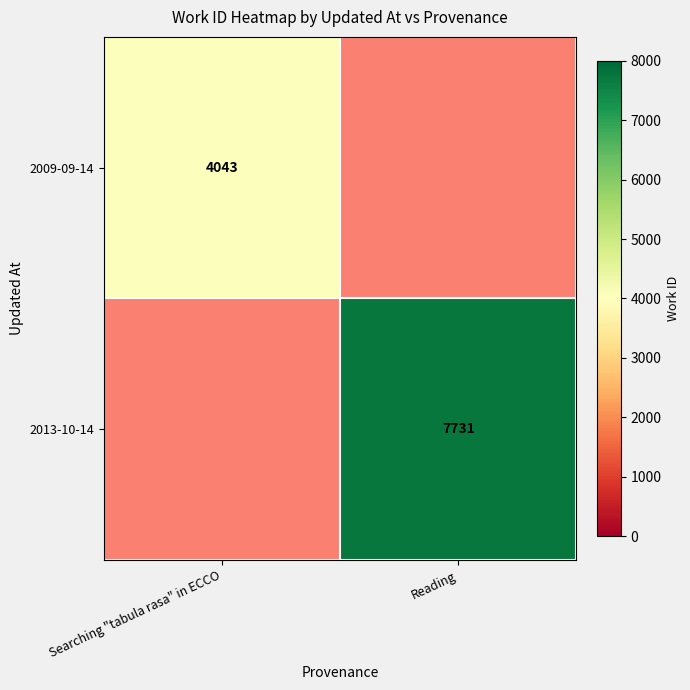

At which category does the chart reach its peak across all series?

Reading